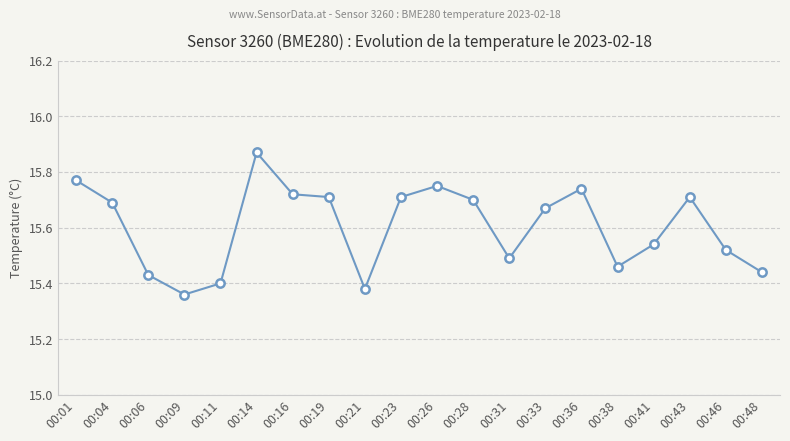

Which label corresponds to the largest value in the chart?

00:14